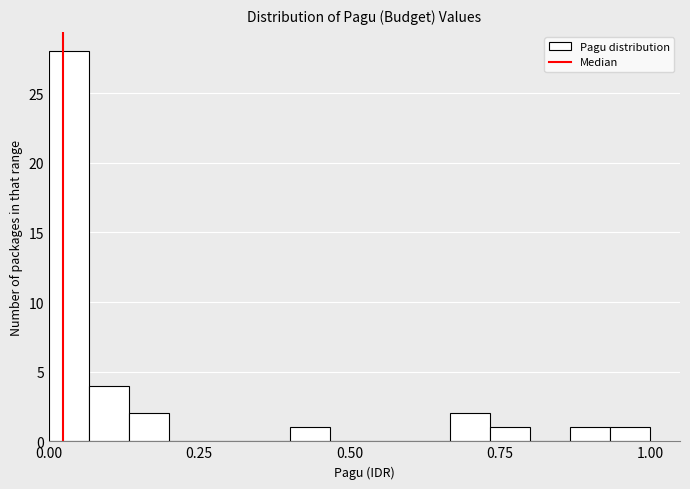

Read against the x-axis, roughly where is the centre of the tallest bar?

0.05